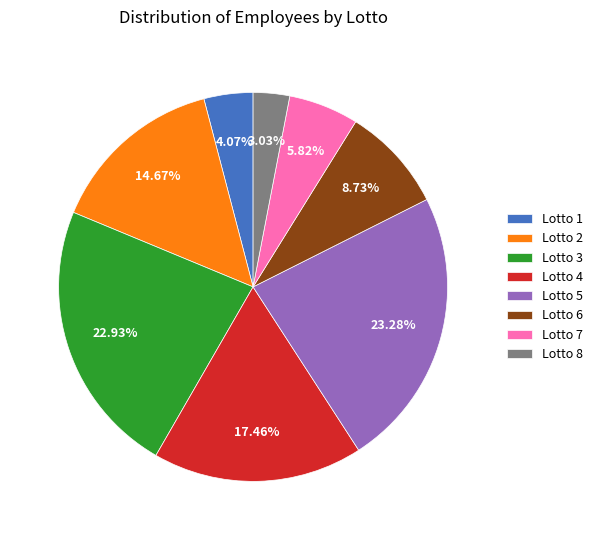

Which has a higher value, Lotto 4 or Lotto 6?

Lotto 4